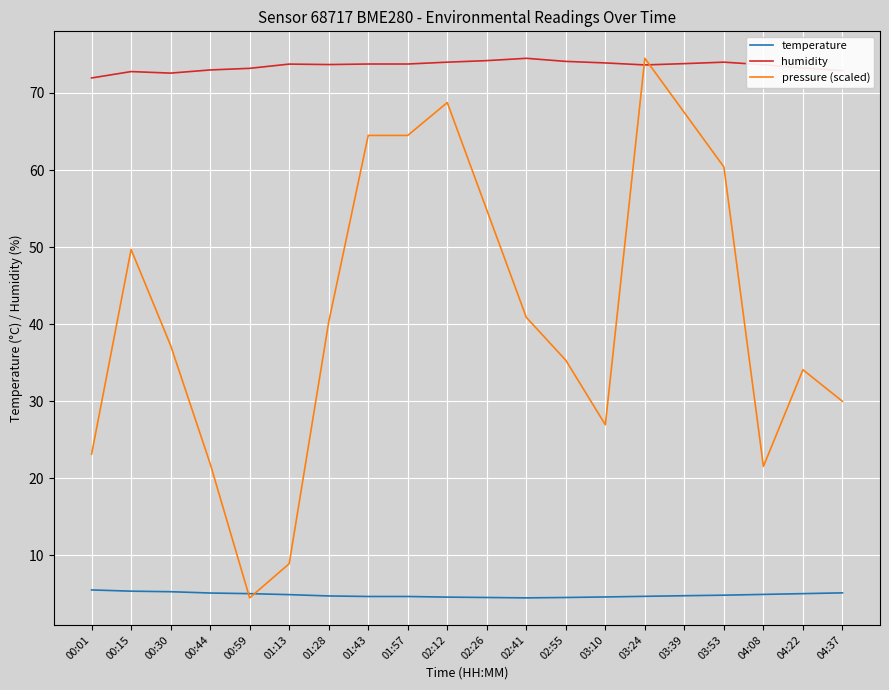

What is the minimum value for temperature?

4.5